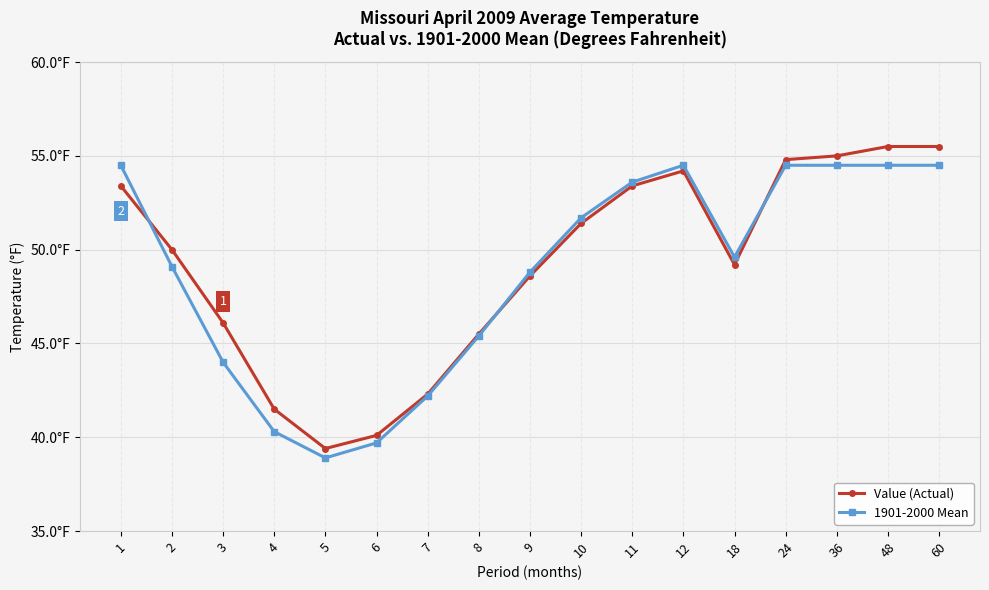

What is the value of the 1901-2000 Mean point at the 6th from the left?

39.7